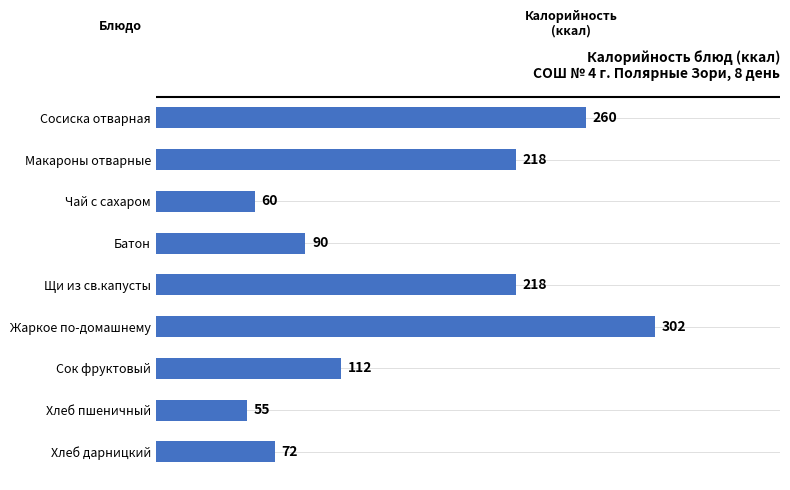

What is the sum of the values at Сок фруктовый and Макароны отварные?

330.0